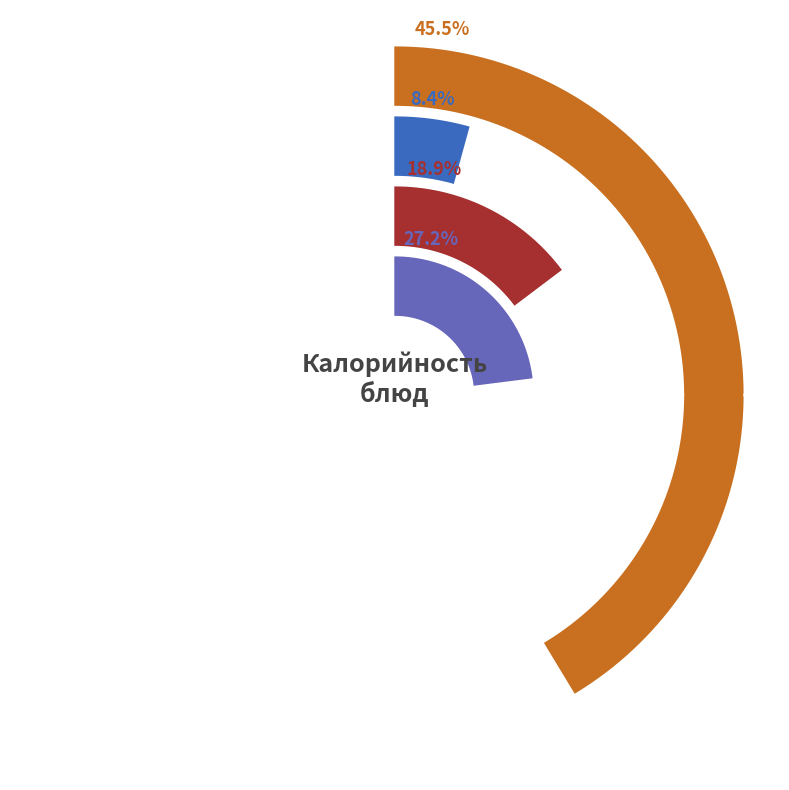

Which category has the smallest portion of the pie?

Обед - Овощи натуральные свежие